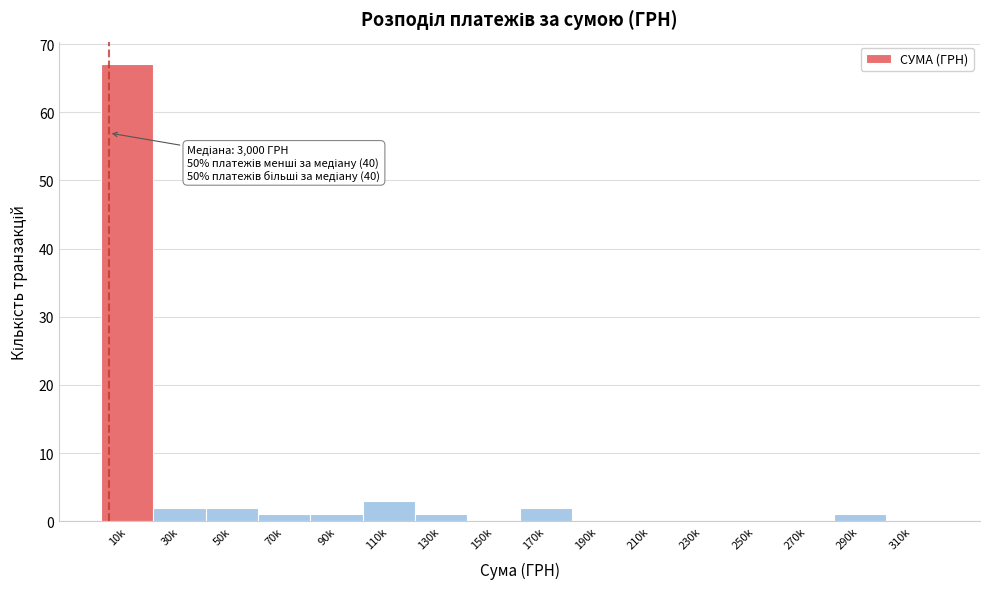

Reading left to right, what are all the values shown in this chart?

10k=67	30k=2	50k=2	70k=1	90k=1	110k=3	130k=1	150k=0	170k=2	190k=0	210k=0	230k=0	250k=0	270k=0	290k=1	310k=0